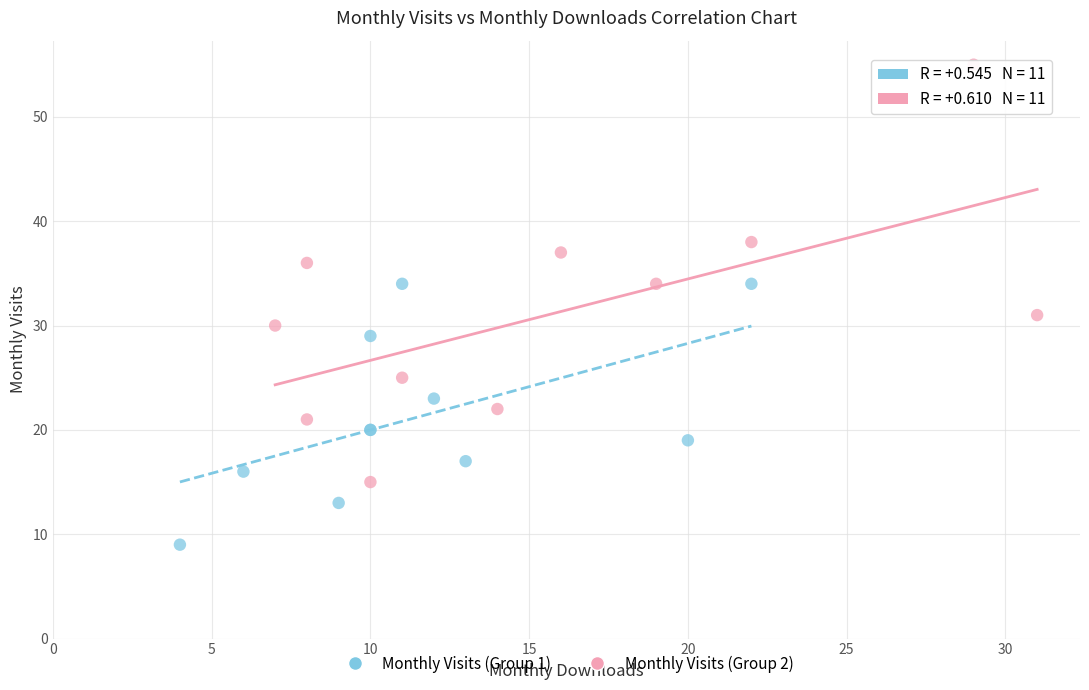

Which series contains the lowest Y value?

Monthly Visits (Group 1)